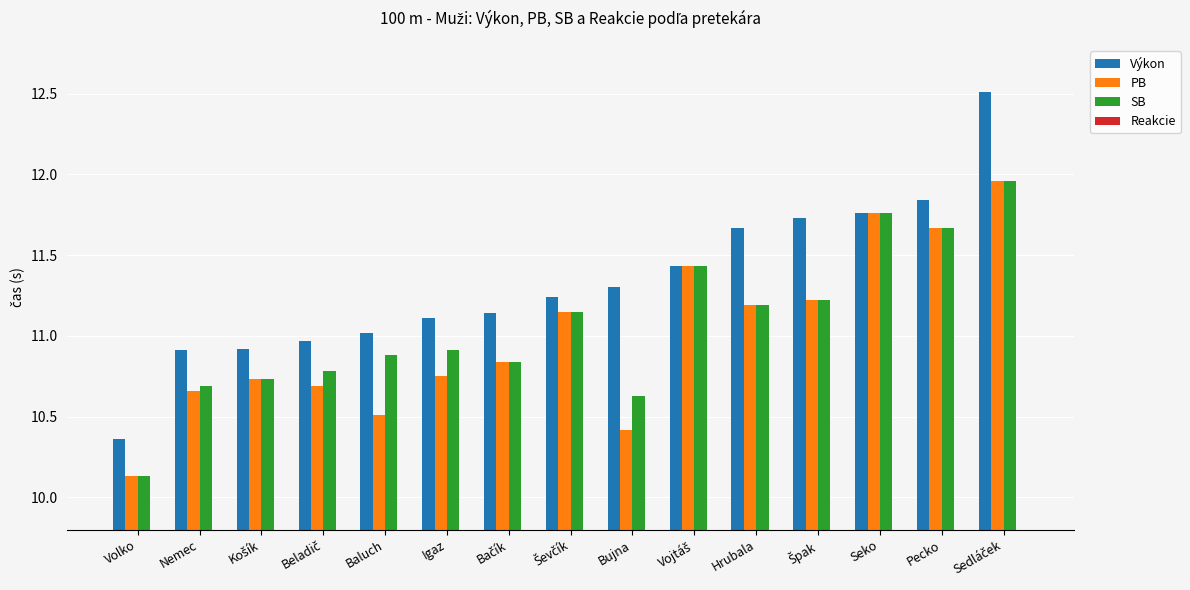

What position from the left is Volko?

1